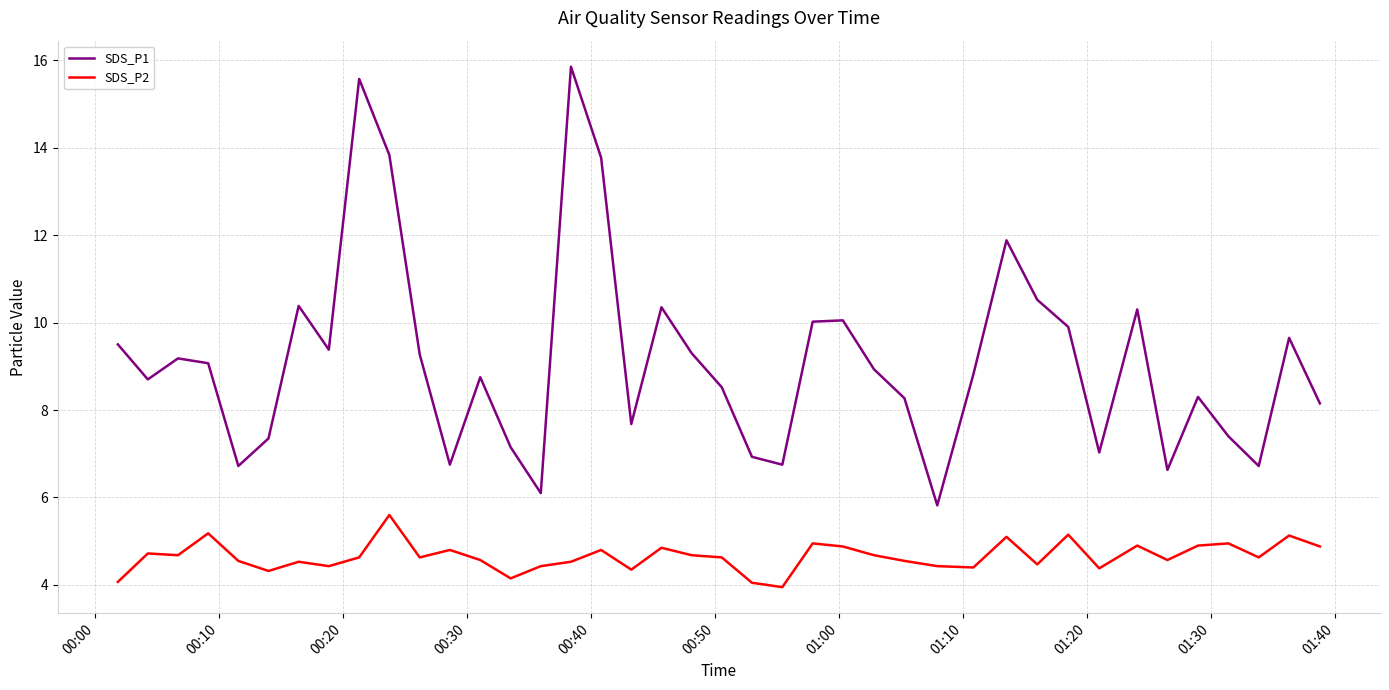

Which series has the widest spread of values?

SDS_P1